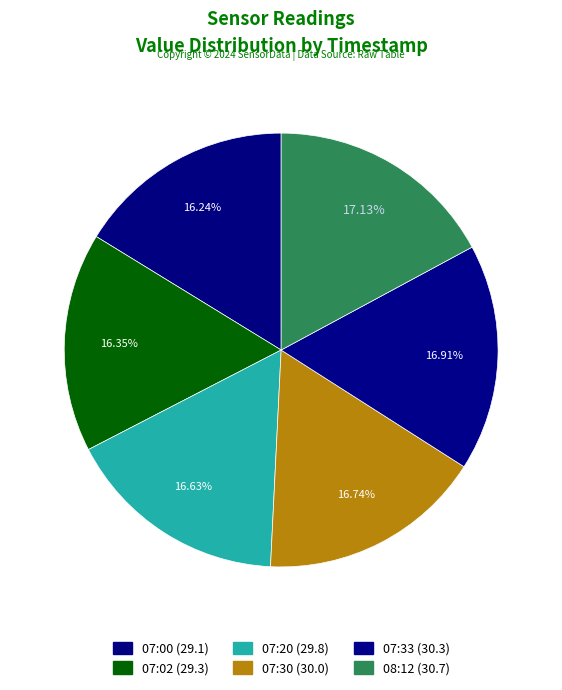

How many slices are in this pie chart?

6